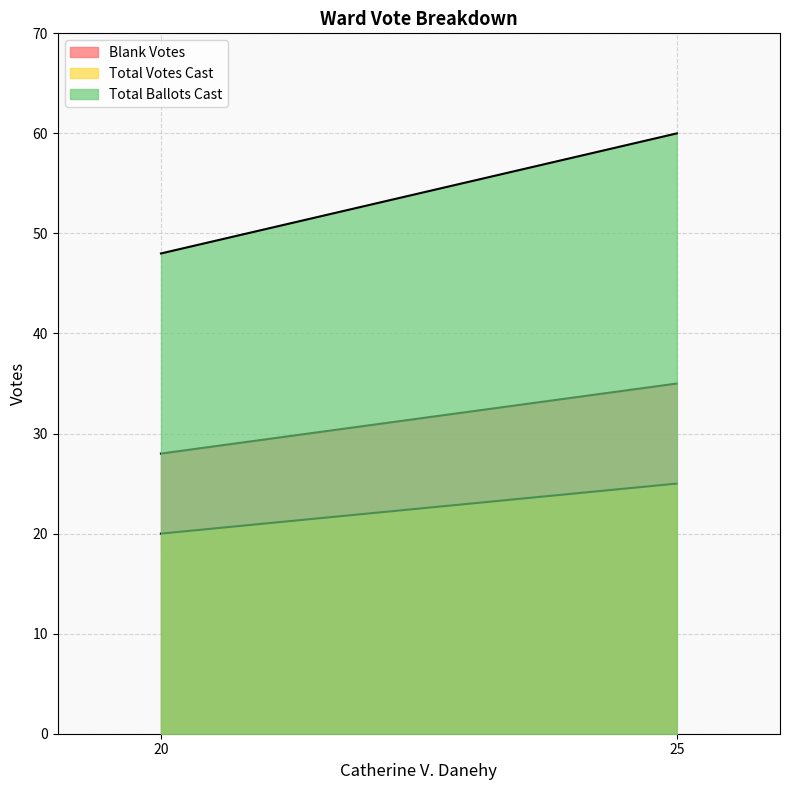

At which label is Blank Votes closest to 31?

20